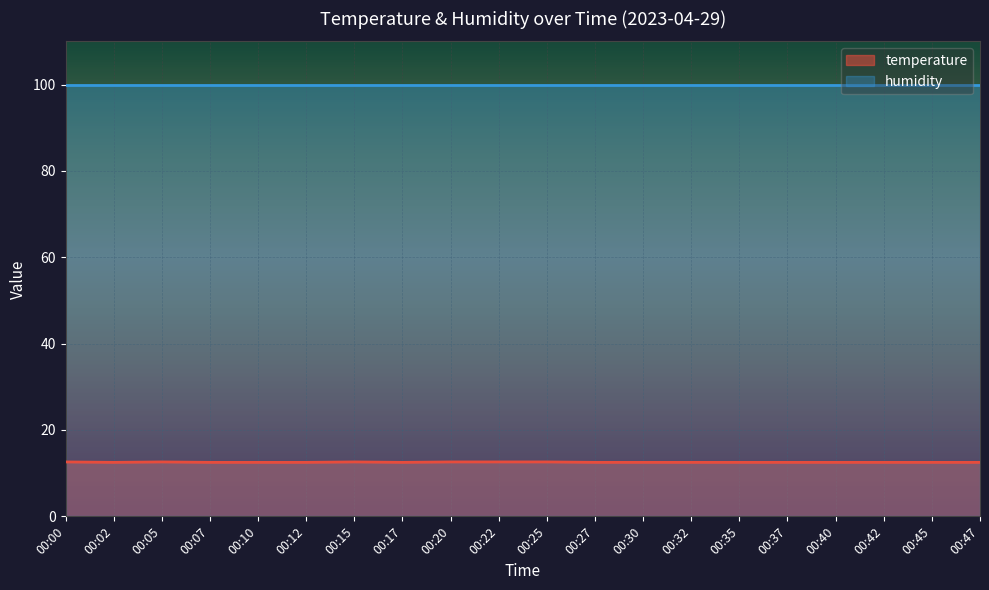

Where is the first local maximum?

00:05